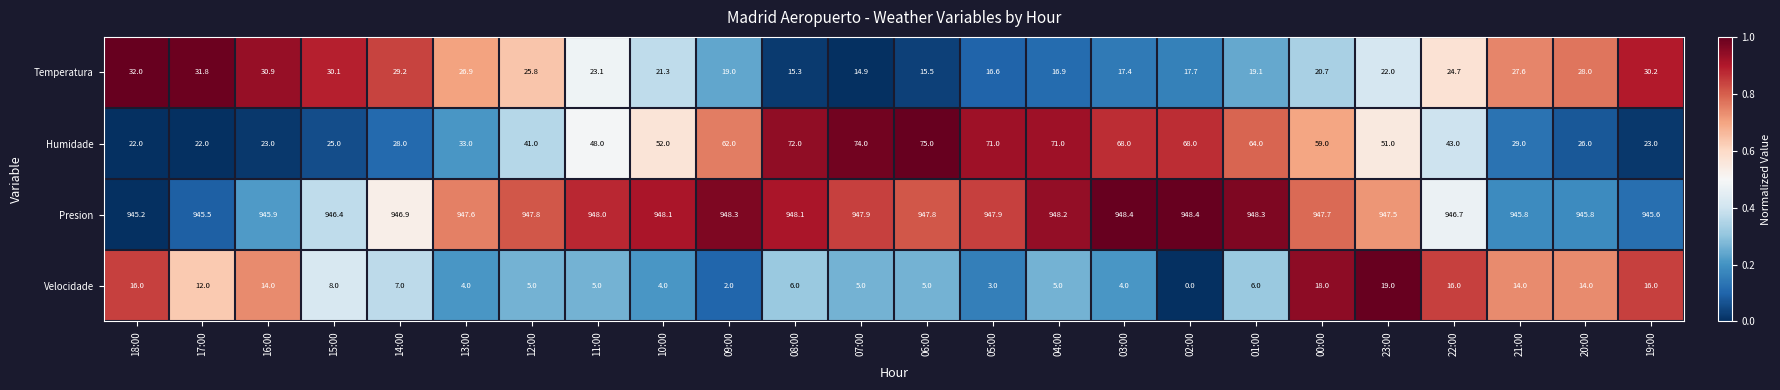

The Presion series shows 611.3 at 08:00. True or false?

False